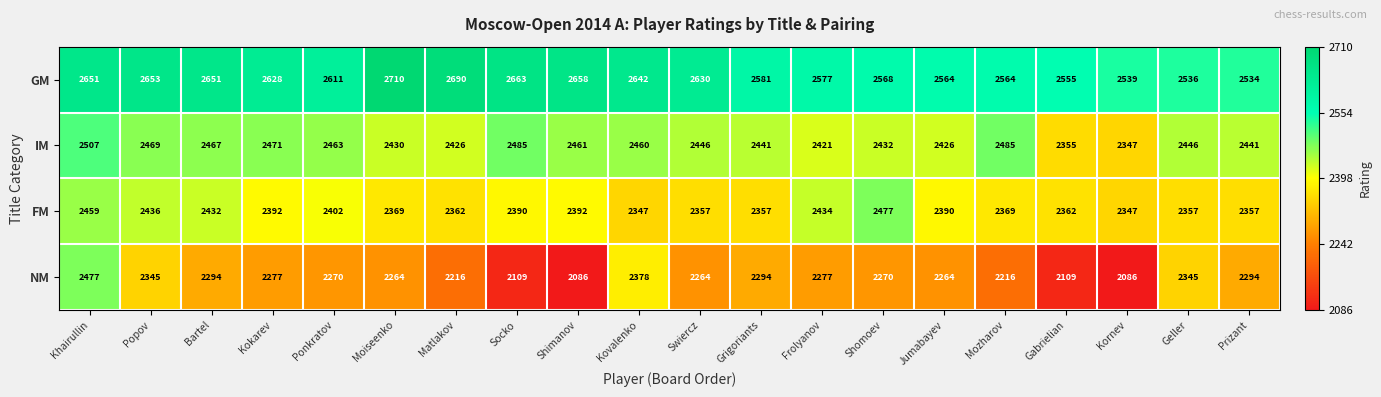

At which category is the sum across all series the highest?

Khairullin